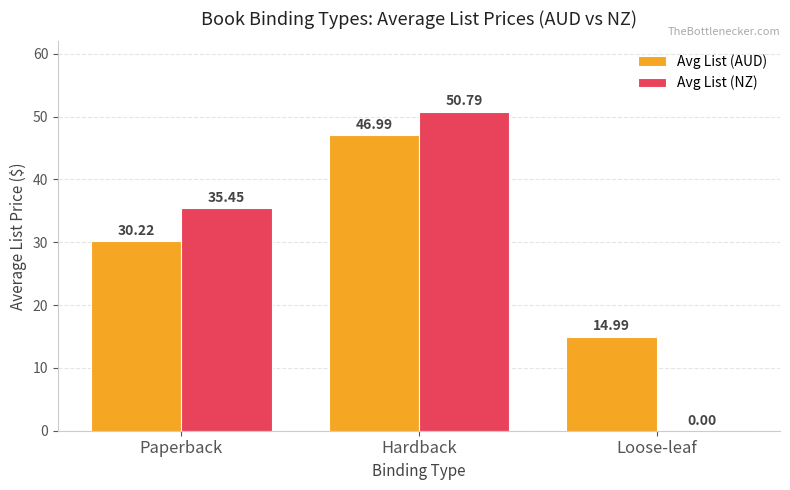

Are the bars horizontal?

No